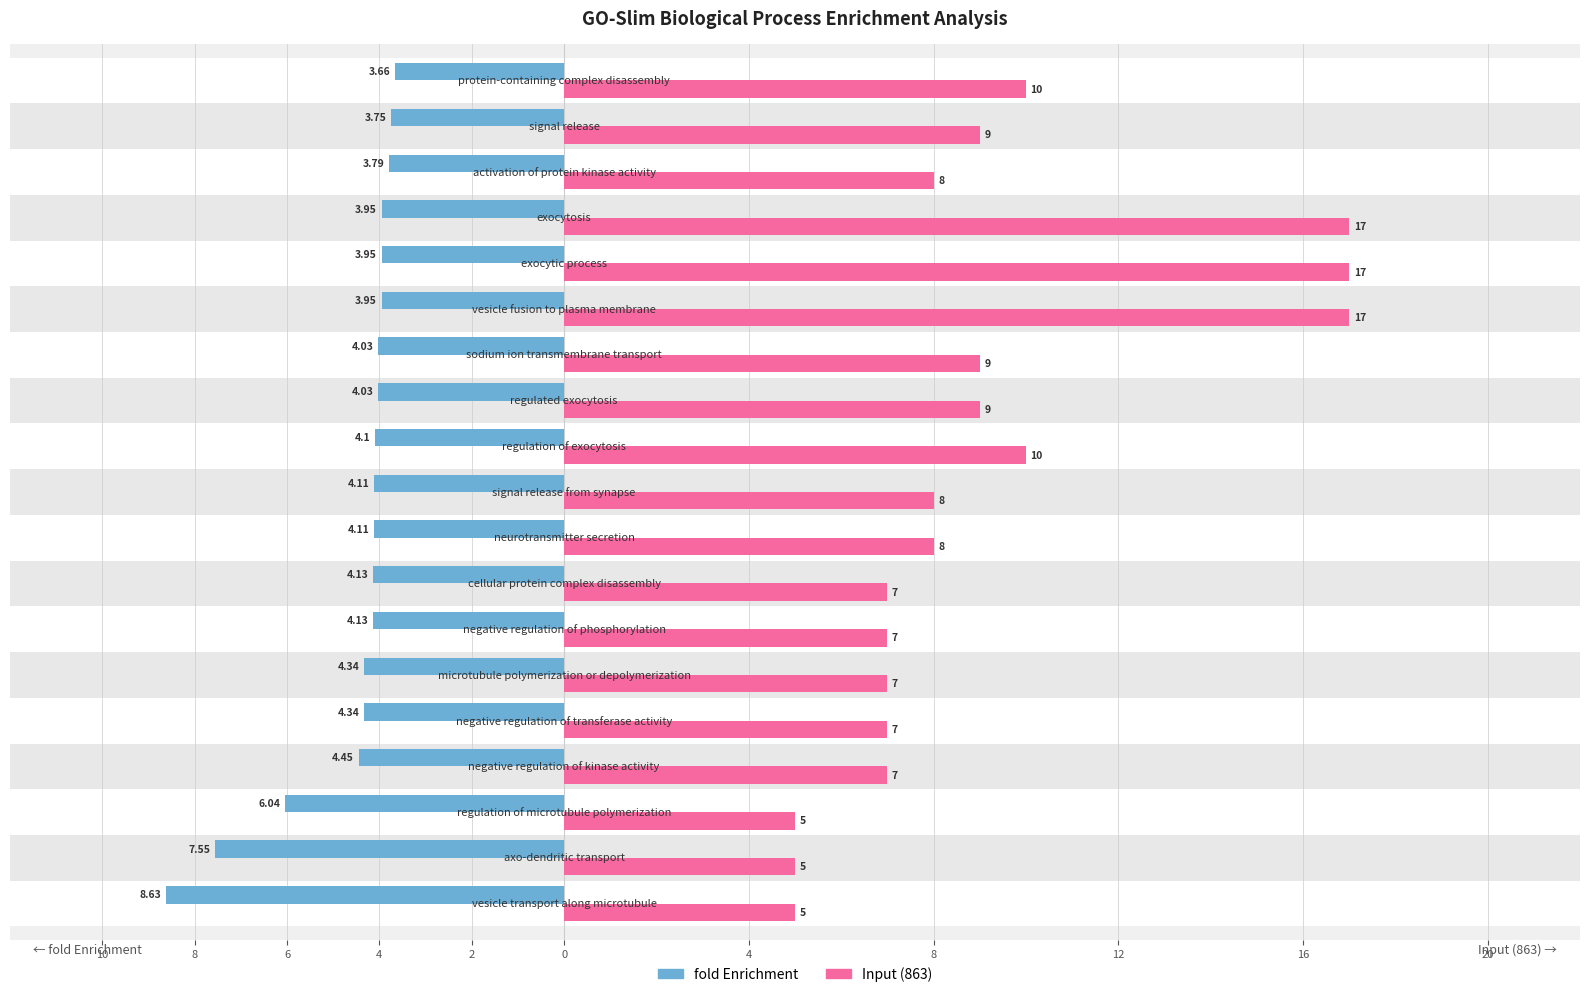

What are all the series names shown in the legend?

fold Enrichment, Input (863)